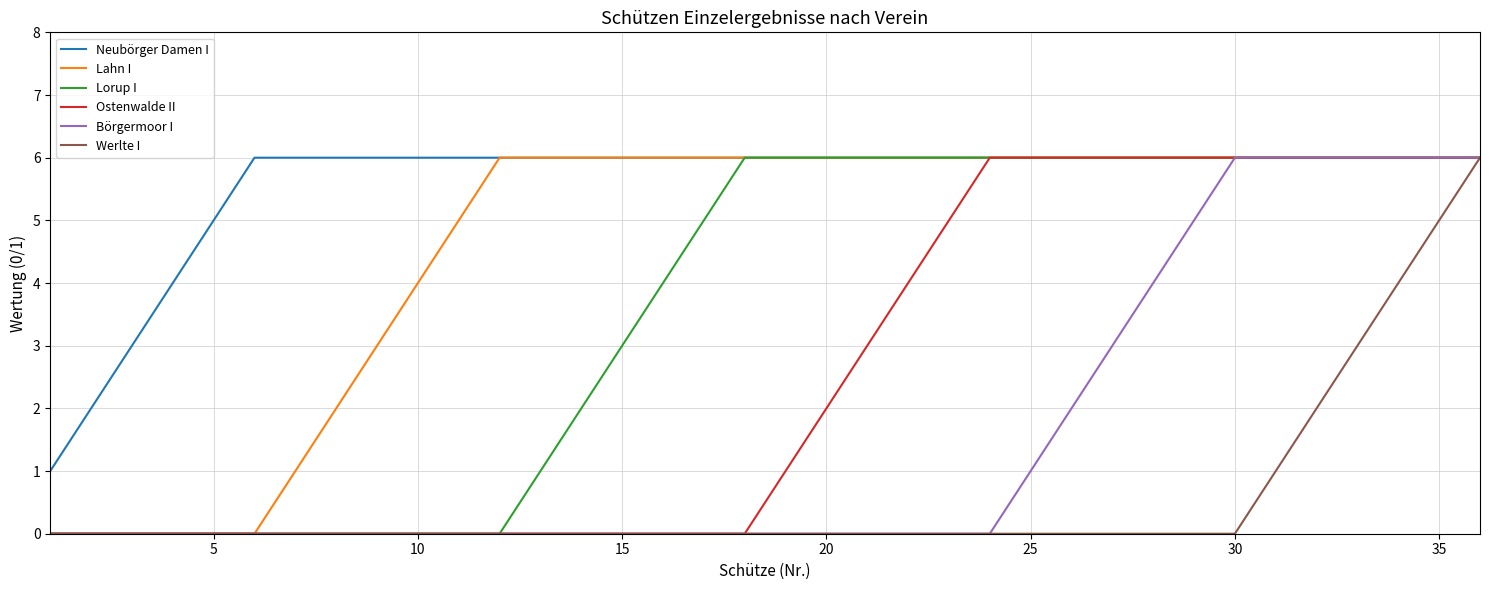

Which series has the largest total across all categories?

Neubörger Damen I